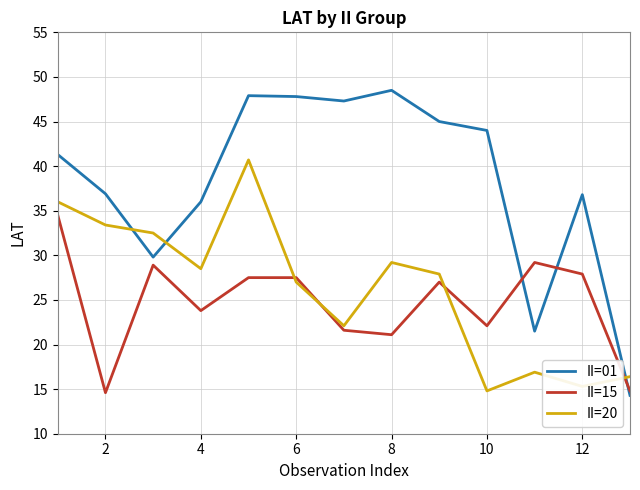

What is the difference between the maximum and minimum values in the II=15 series?

19.9